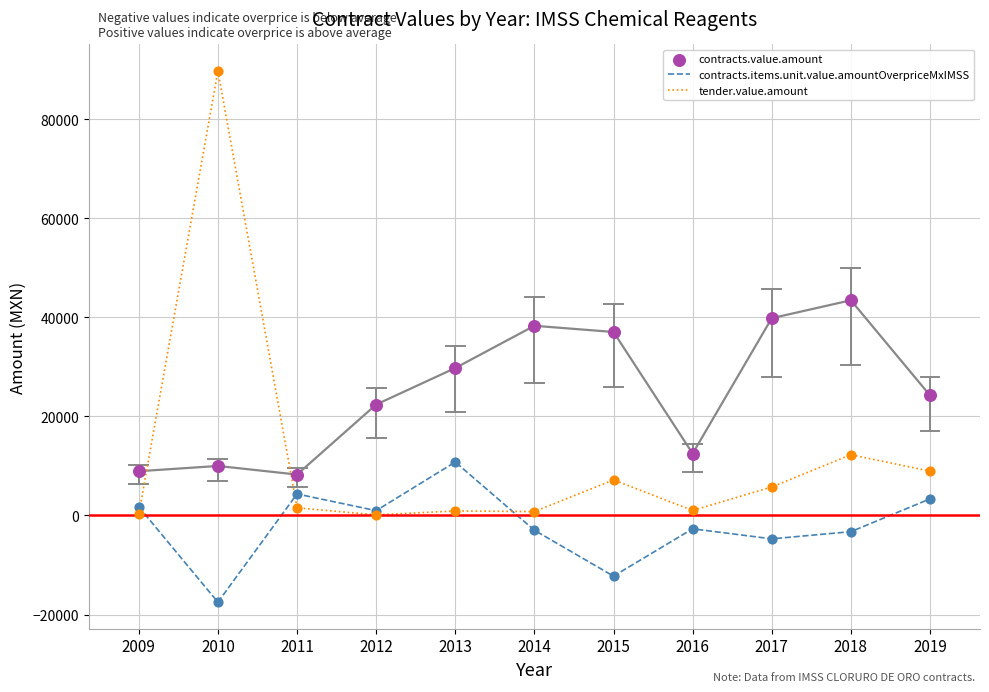

Which series reaches the maximum Y coordinate?

tender.value.amount